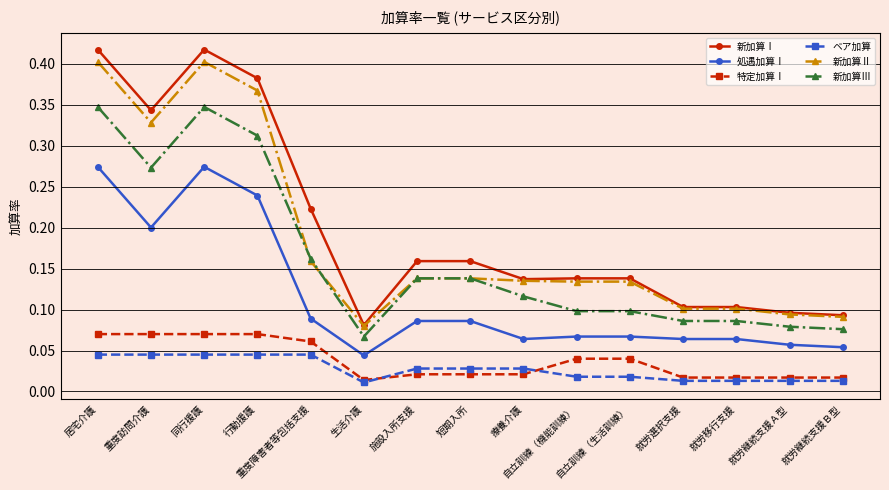

Where is the first local maximum for 新加算Ⅱ?

同行援護